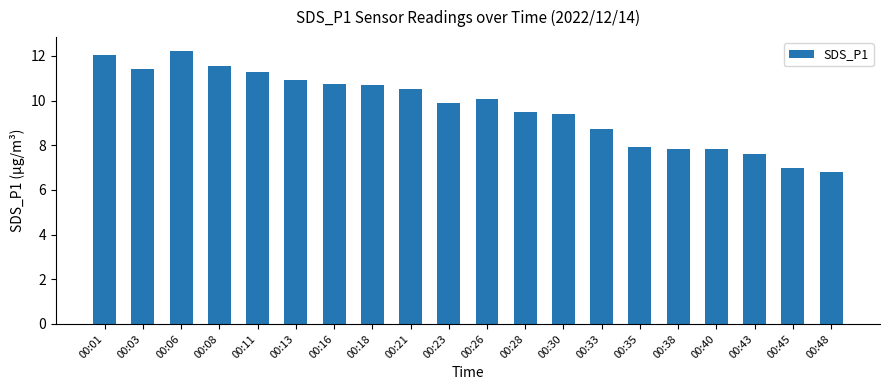

Are the bars horizontal?

No